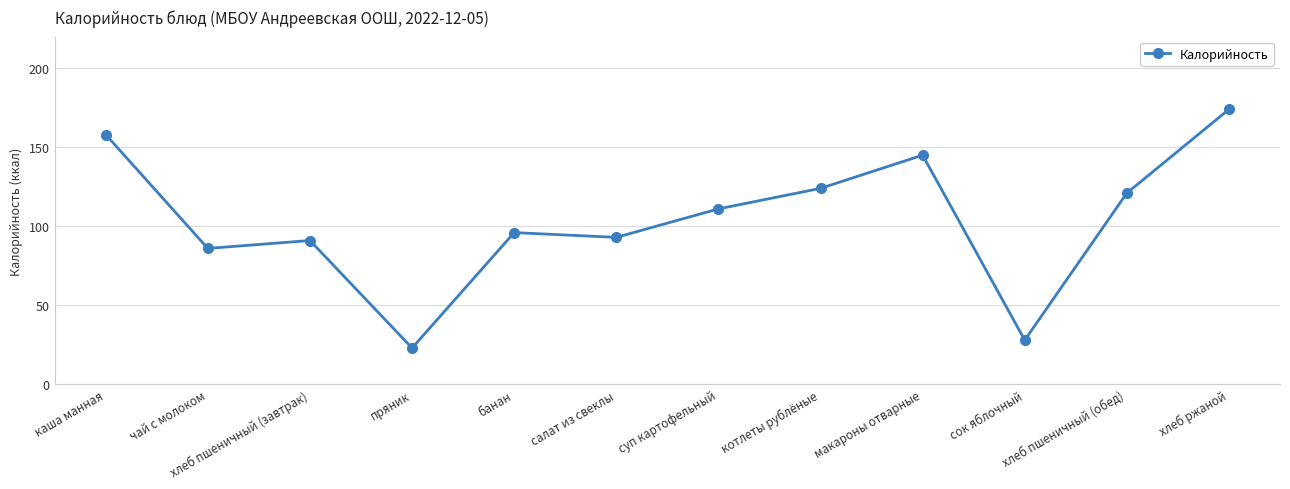

The value at сок яблочный is 28. True or false?

True